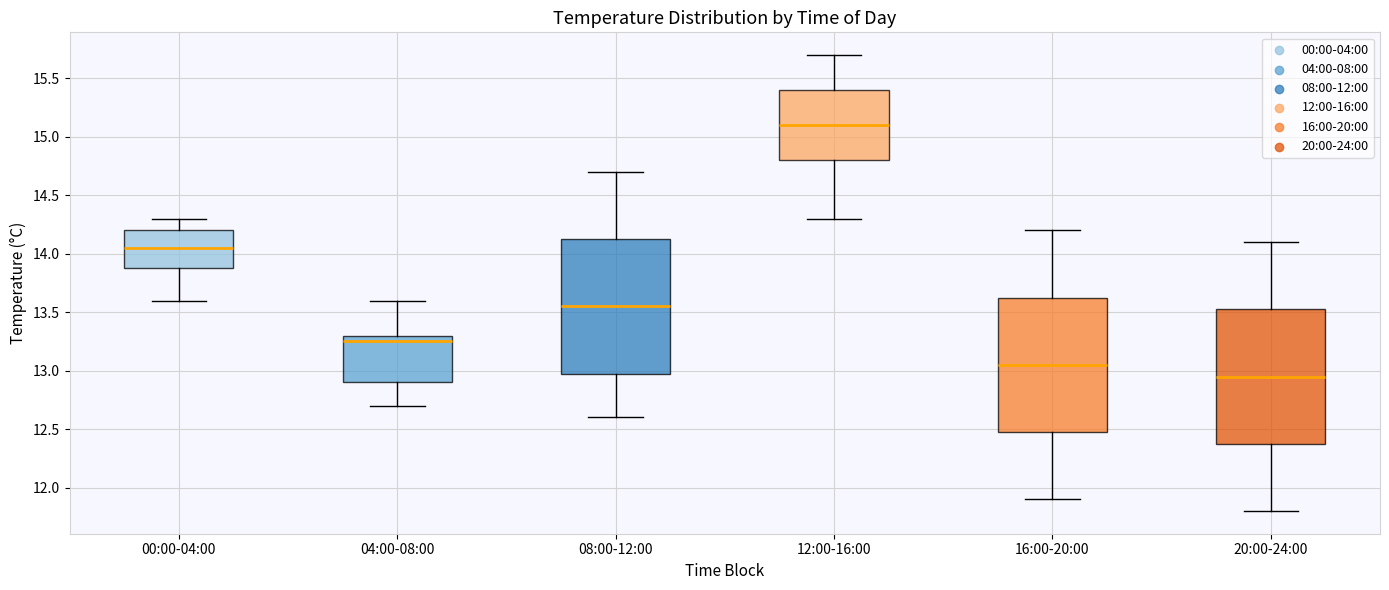

Reading left to right, read every box against the y-axis: the position of its median line, the range the box covers, and the ends of its whiskers. The values are not printed on the chart, so give them approximately, as read against the axis.

00:00-04:00: median 14.05, box 13.90 to 14.20, whiskers 13.60 to 14.30
04:00-08:00: median 13.25, box 12.90 to 13.30, whiskers 12.70 to 13.60
08:00-12:00: median 13.55, box 13.00 to 14.15, whiskers 12.60 to 14.70
12:00-16:00: median 15.10, box 14.80 to 15.40, whiskers 14.30 to 15.70
16:00-20:00: median 13.05, box 12.50 to 13.65, whiskers 11.90 to 14.20
20:00-24:00: median 12.95, box 12.40 to 13.55, whiskers 11.80 to 14.10